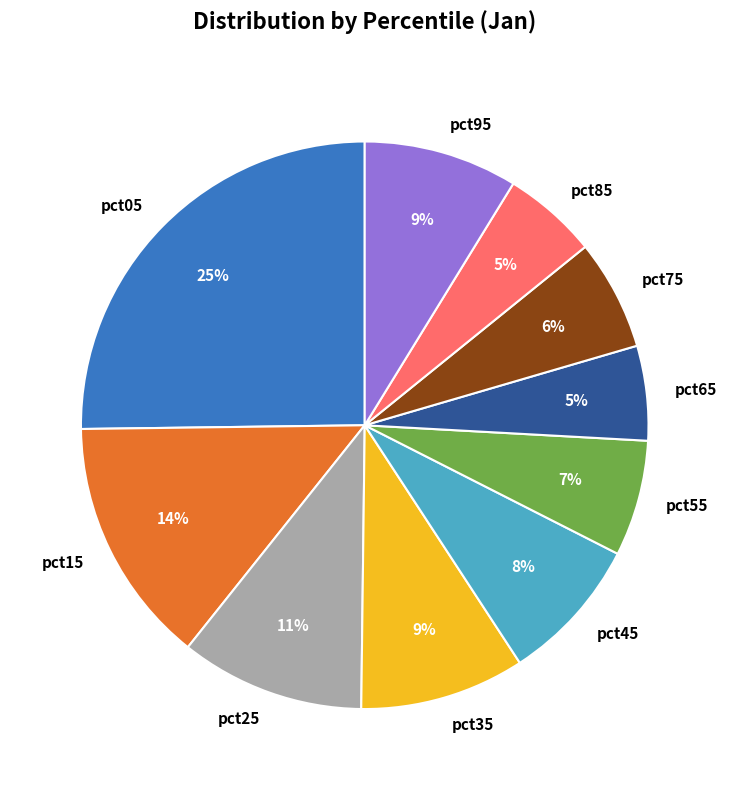

To the nearest percent, what percentage of the pie is pct75?

6%